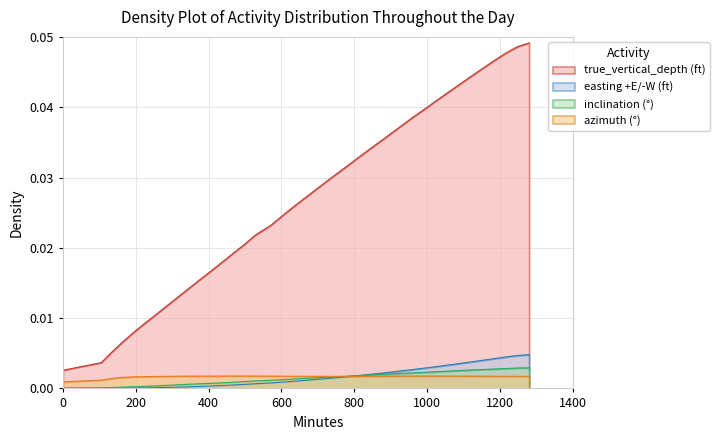

True or false: measured_depth and easting cross at least once.

False